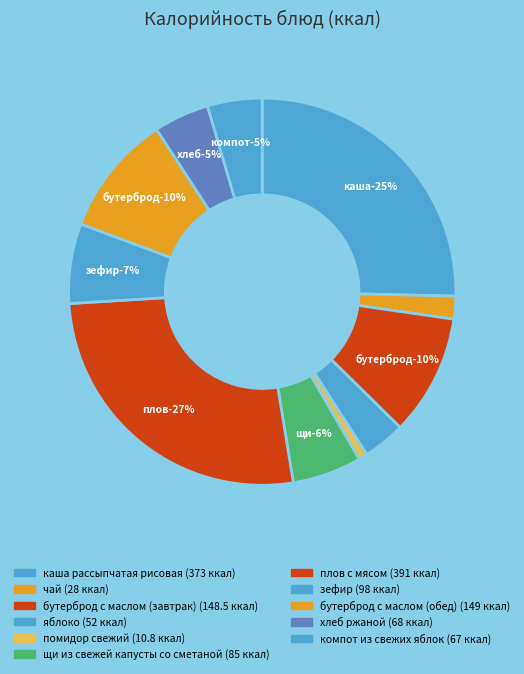

Which category has the biggest portion of the pie?

плов с мясом